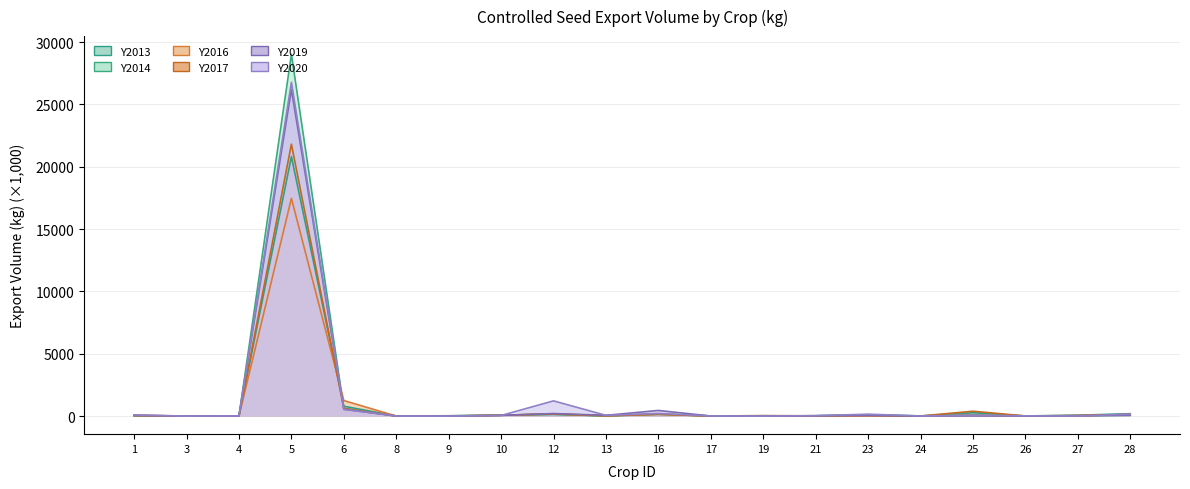

In Y2016, how many points are lower than both neighbors (excluding endpoints)?

7